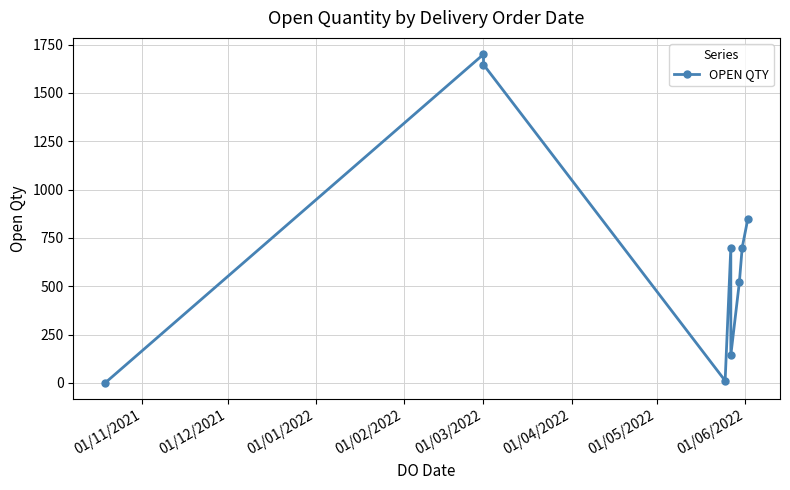

What is the label of the 9th point from the right?

01/11/2021